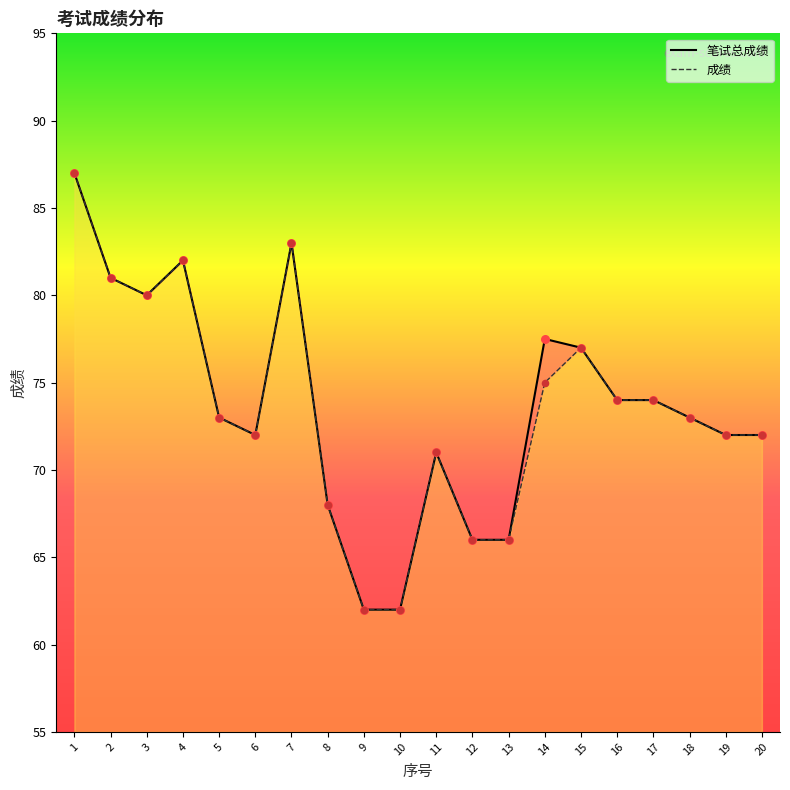

At how many categories does at least one series exceed 74?

7